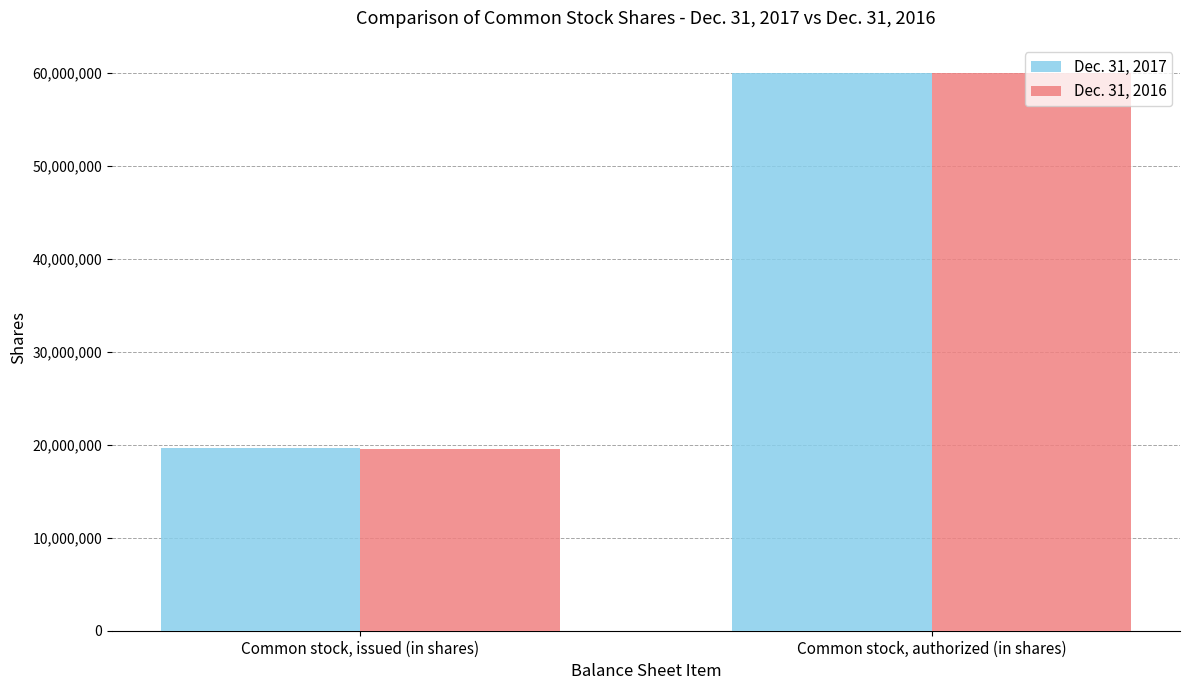

At which category is the sum across all series the highest?

Common stock, authorized (in shares)